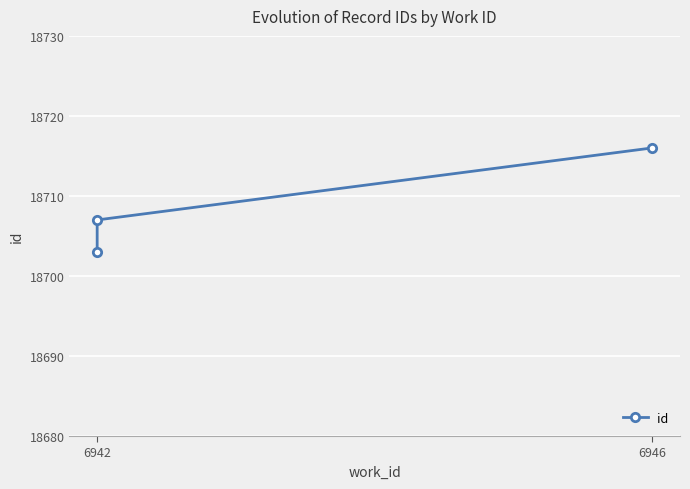

Reading left to right, transcribe all the data shown in this chart.

18703	18707	18716